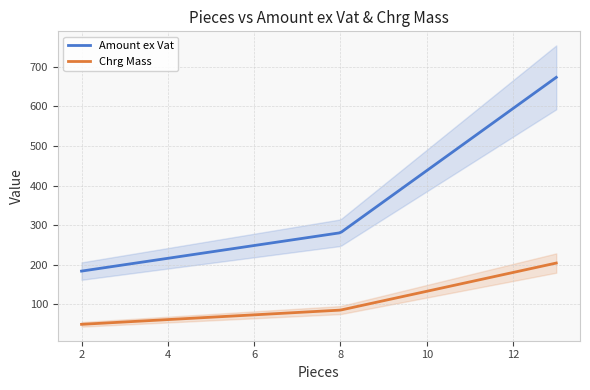

Rank the series at 2 from highest to lowest value.

Amount ex Vat, Chrg Mass